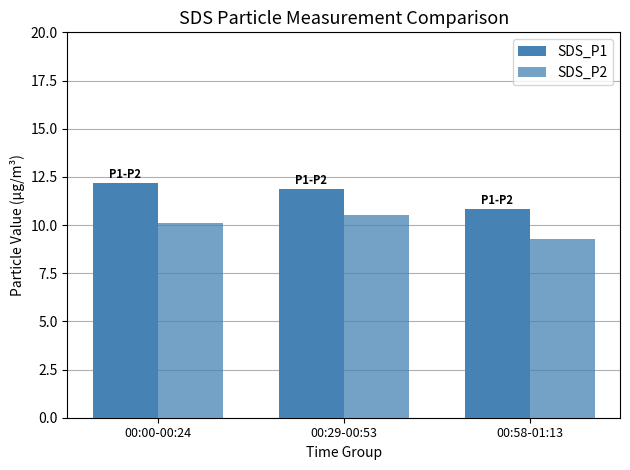

The value of SDS_P1 at 00:00-00:24 is 12.2. True or false?

True